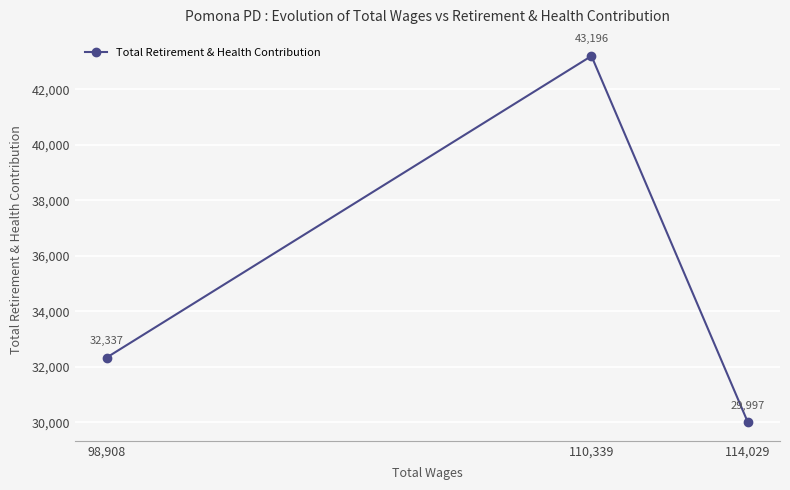

At which label does the data first exceed 32337?

110,339